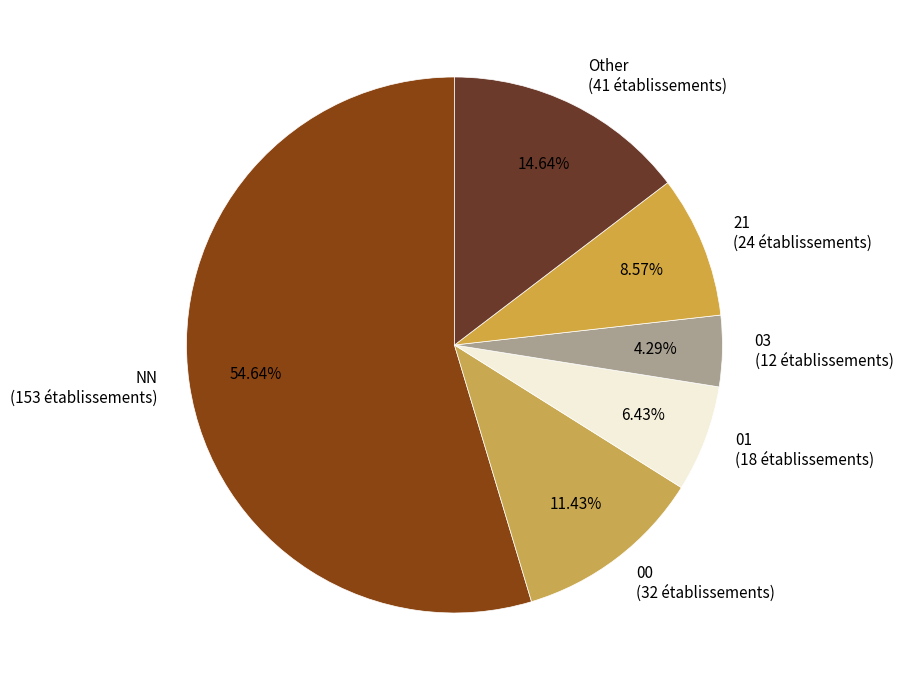

What percentage is the 03 slice, to the nearest percent?

4%